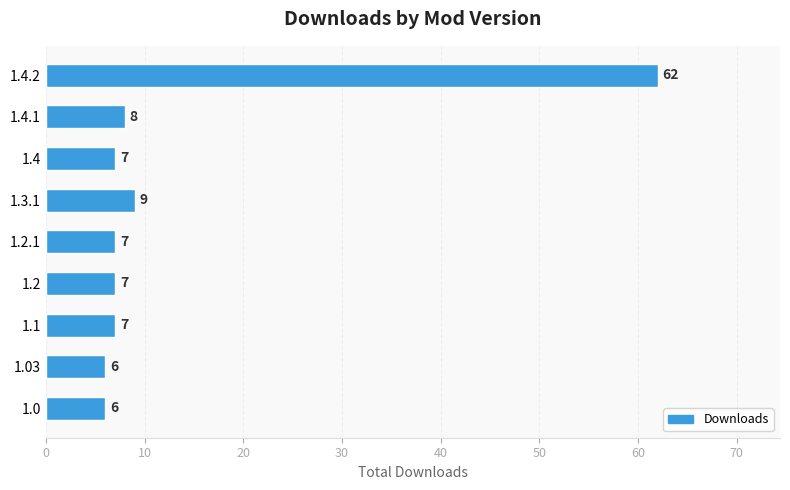

Reading bottom to top, what are all the values shown in this chart?

6	6	7	7	7	9	7	8	62